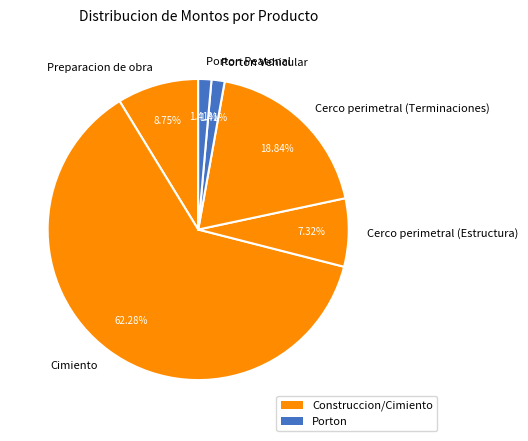

To the nearest percent, what is the difference between the Preparacion de obra and Porton Vehicular slice percentages?

7%